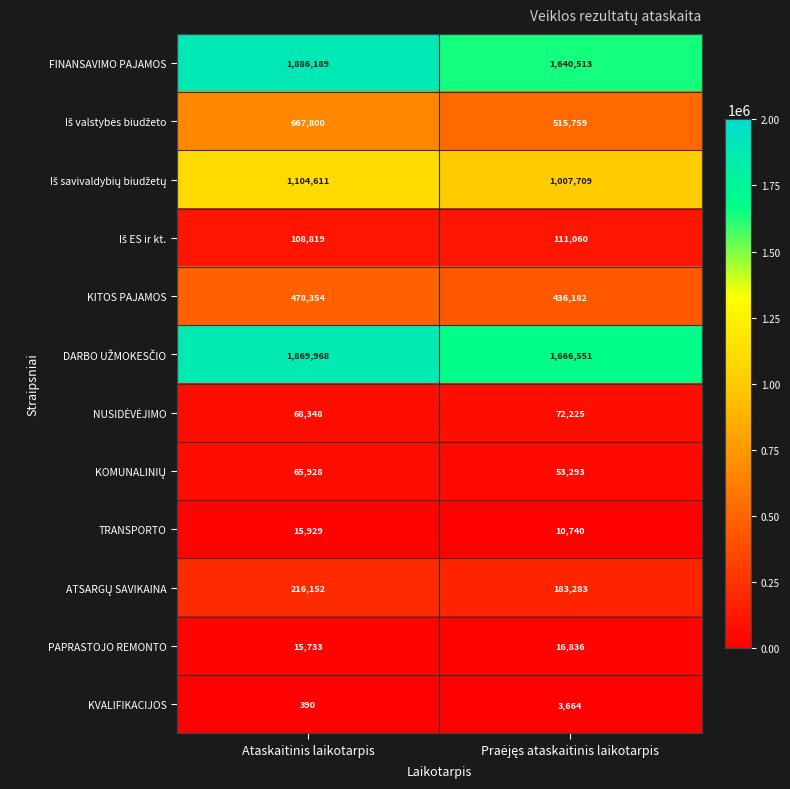

The value of TRANSPORTO at Ataskaitinis laikotarpis is 15929. True or false?

True